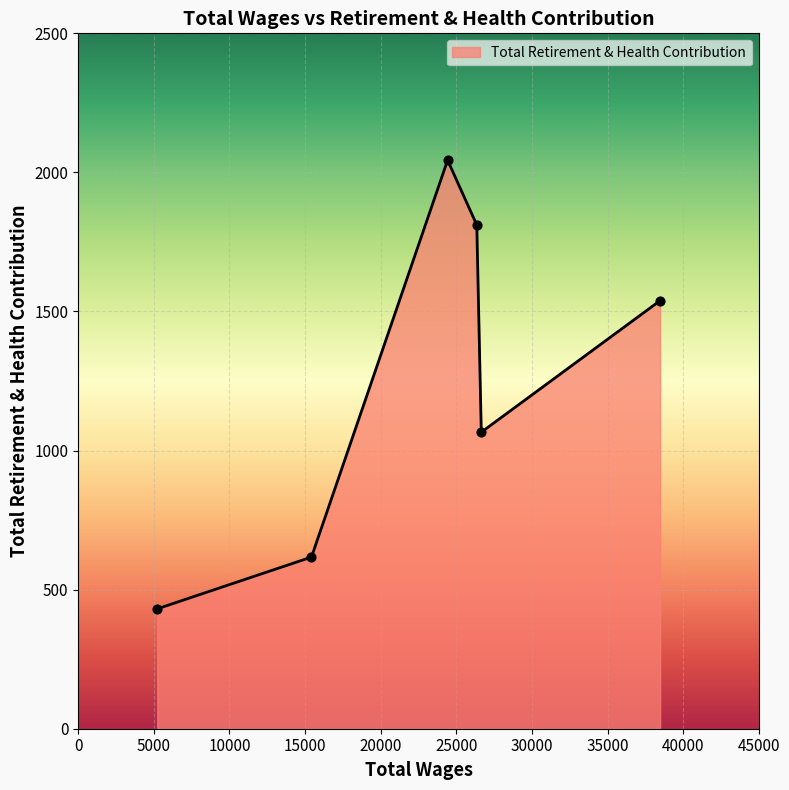

What is the maximum value shown in the chart?

2044